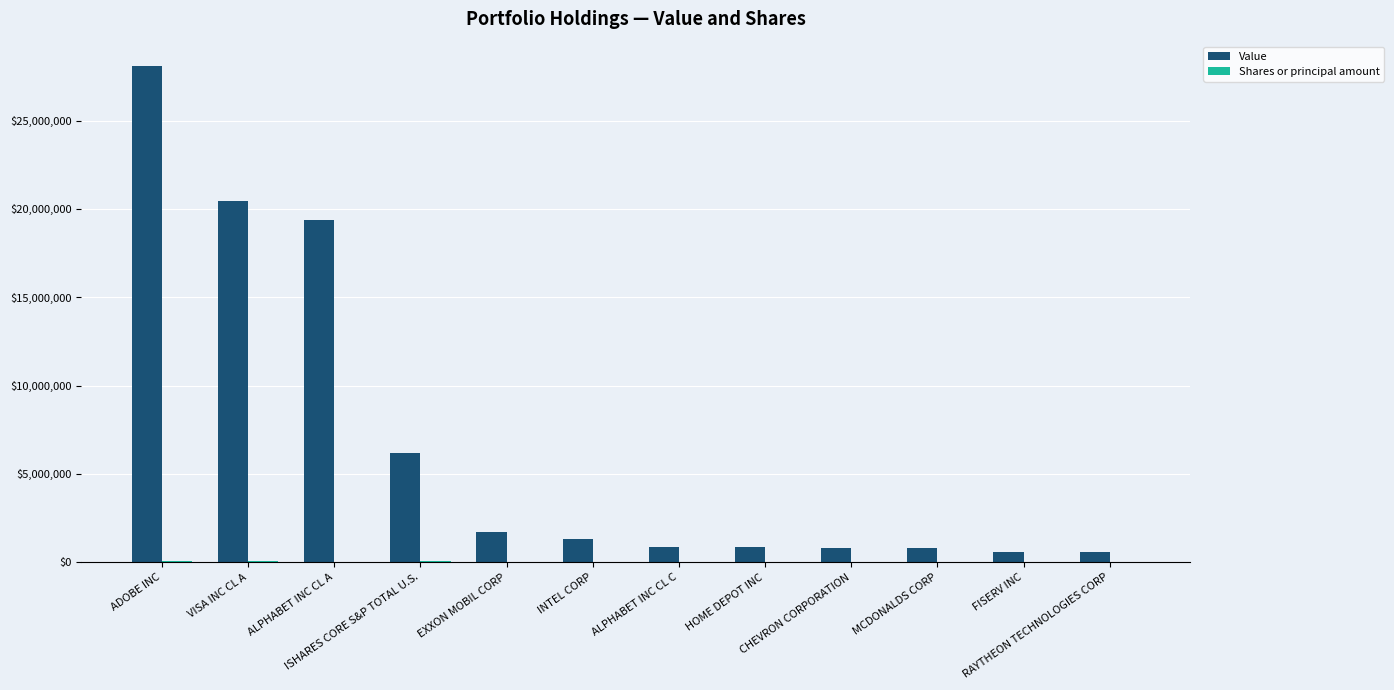

Which series has the largest range (max minus min)?

Value